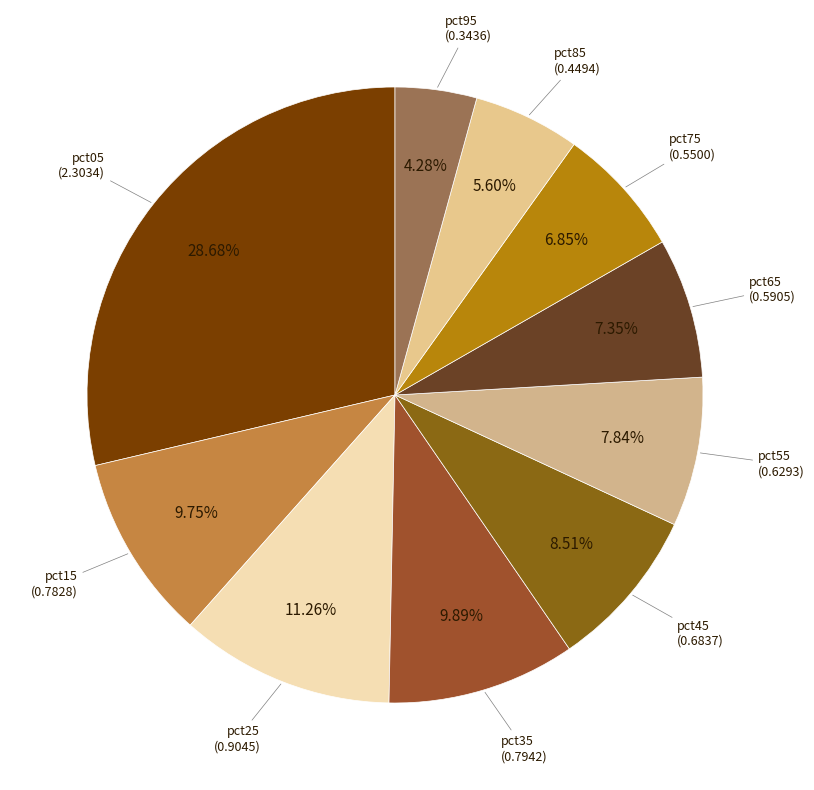

How many segments does this pie chart have?

10